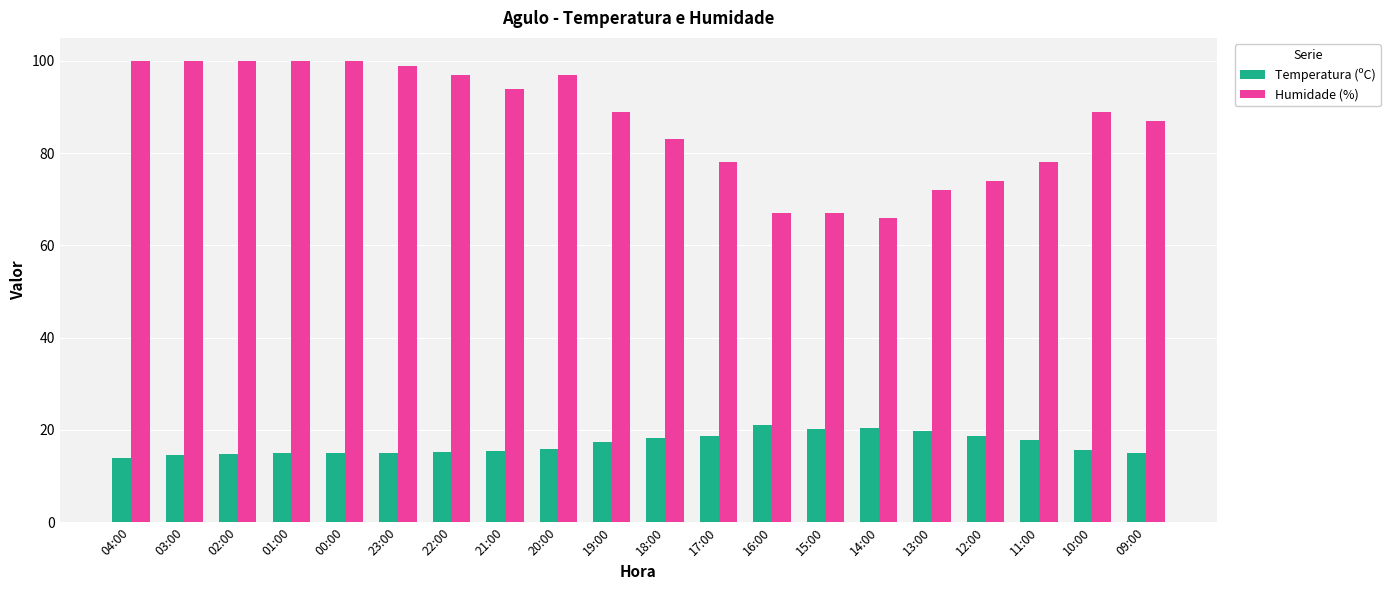

Which series has the largest range (max minus min)?

Humidade (%)